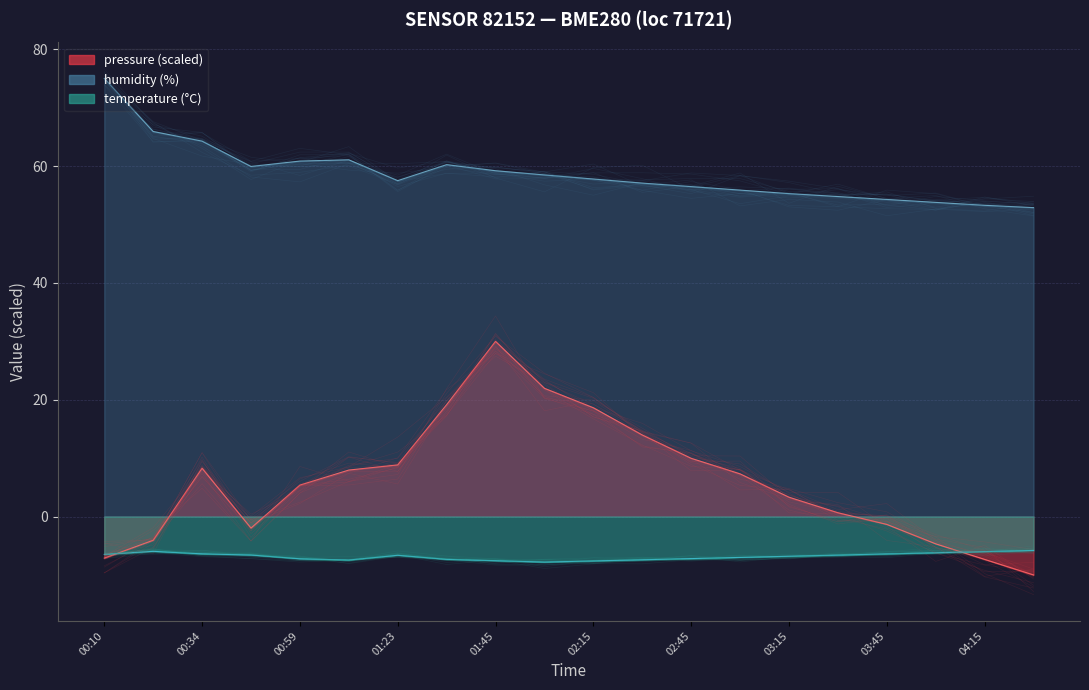

Which series has the largest total across all categories?

humidity